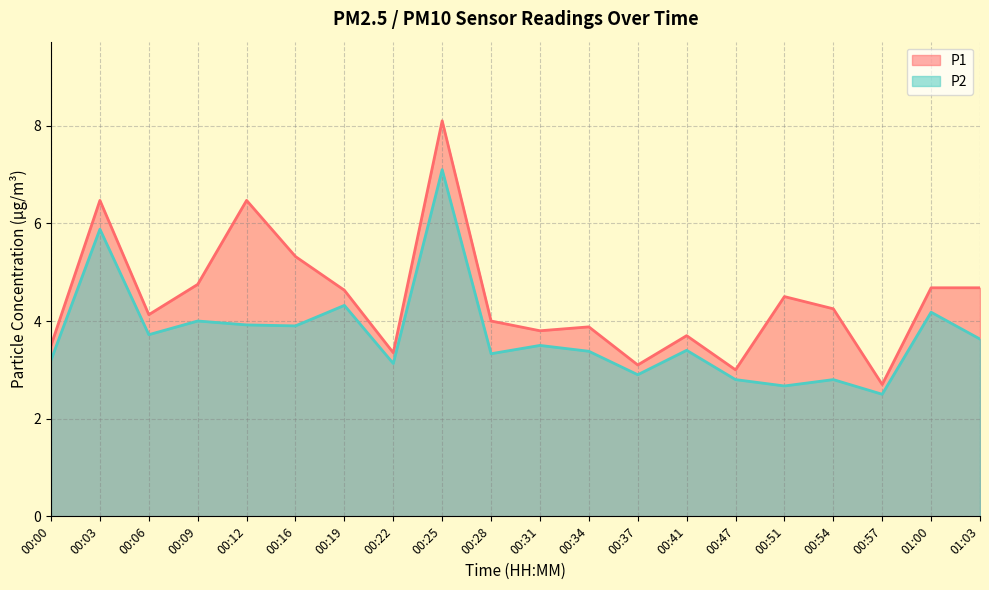

Which category has the lowest value in the P1 series?

00:57